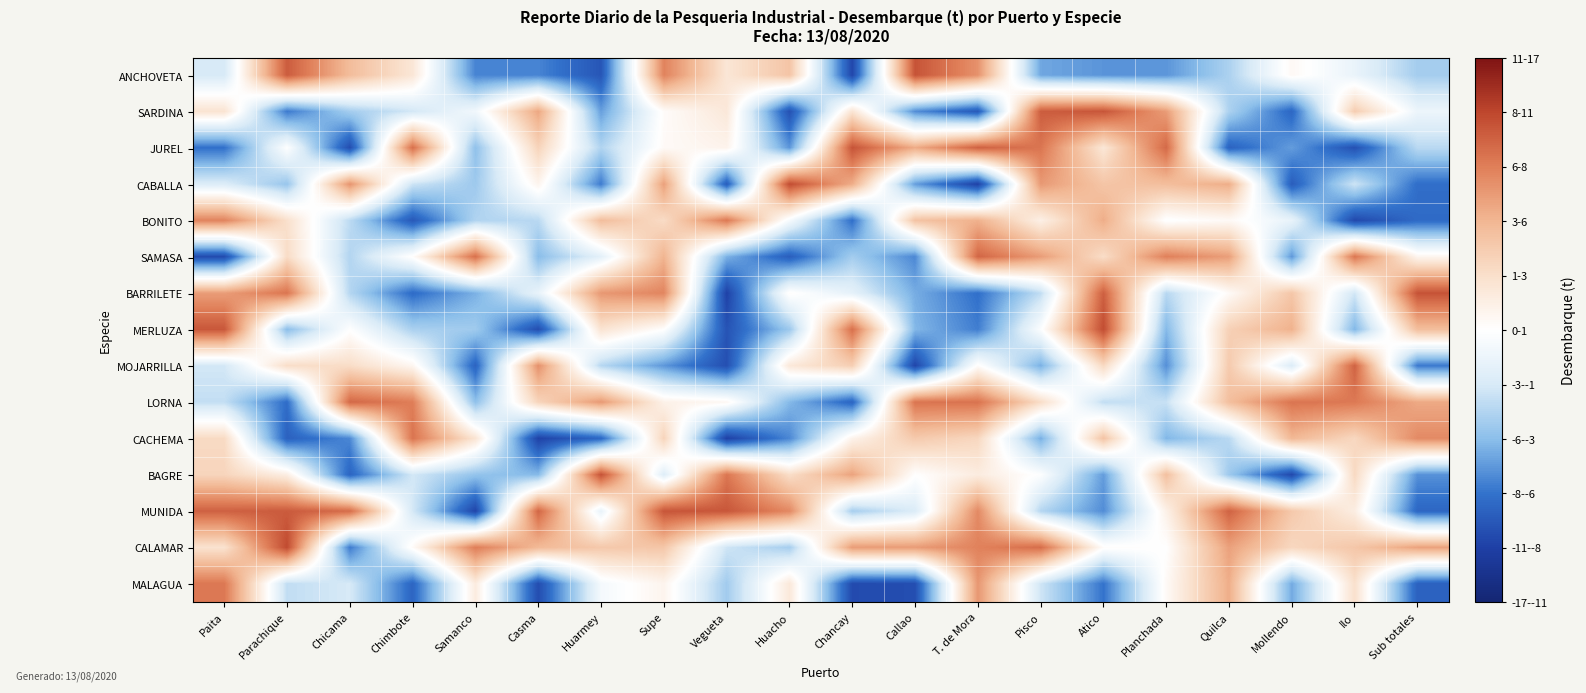

At how many categories does at least one series exceed 0?

20